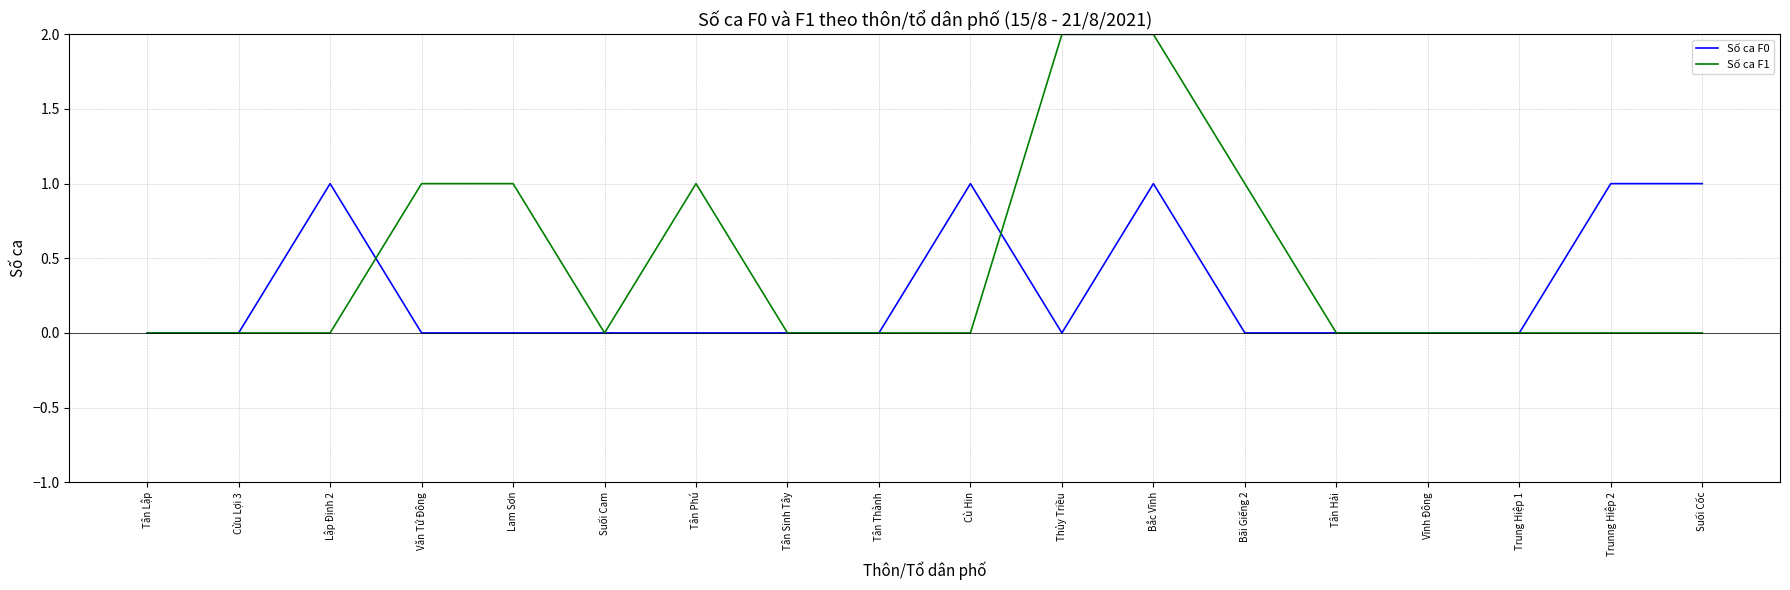

What is the total value across all series at Thủy Triều?

2